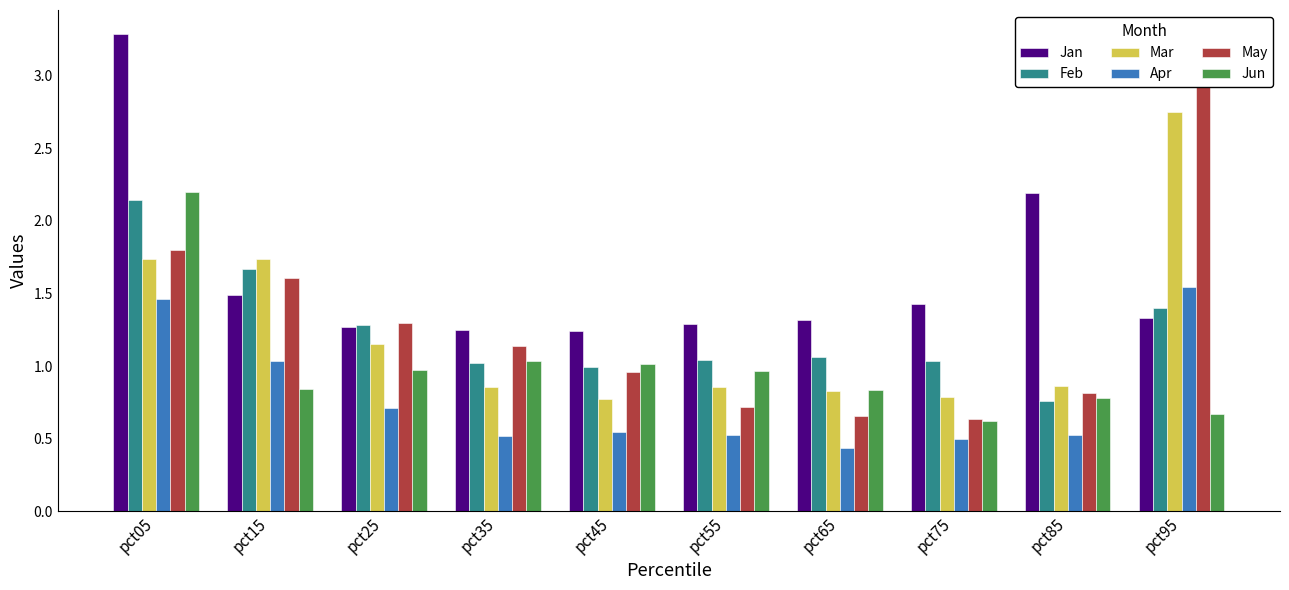

How many bars are there in each group?

6